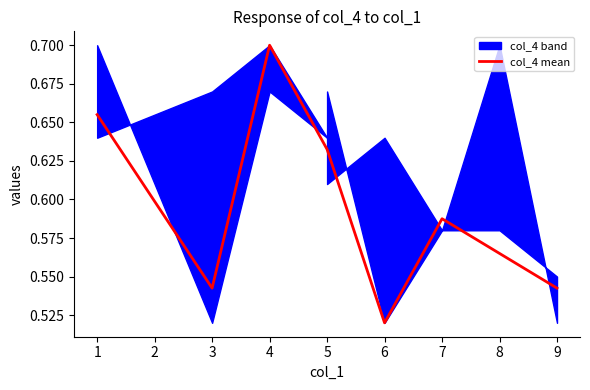

What is the value of the 2nd point from the left?

0.5